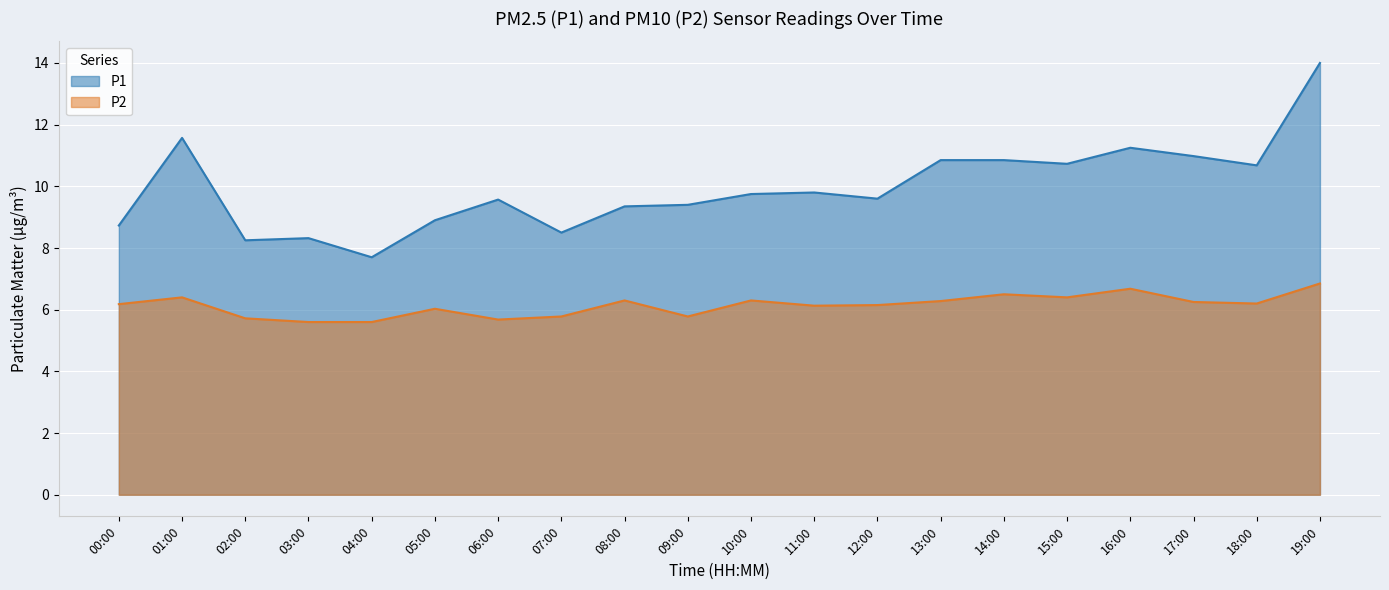

True or false: P1 and P2 cross at least once.

False